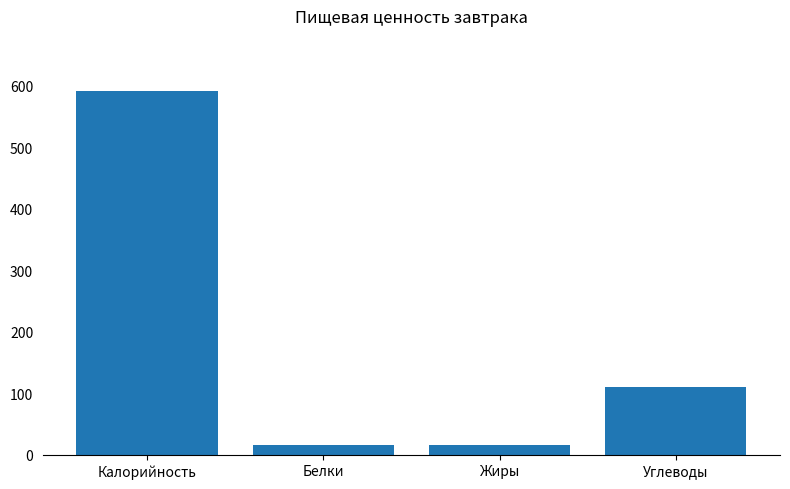

What is the label of the 1st bar from the left?

Калорийность